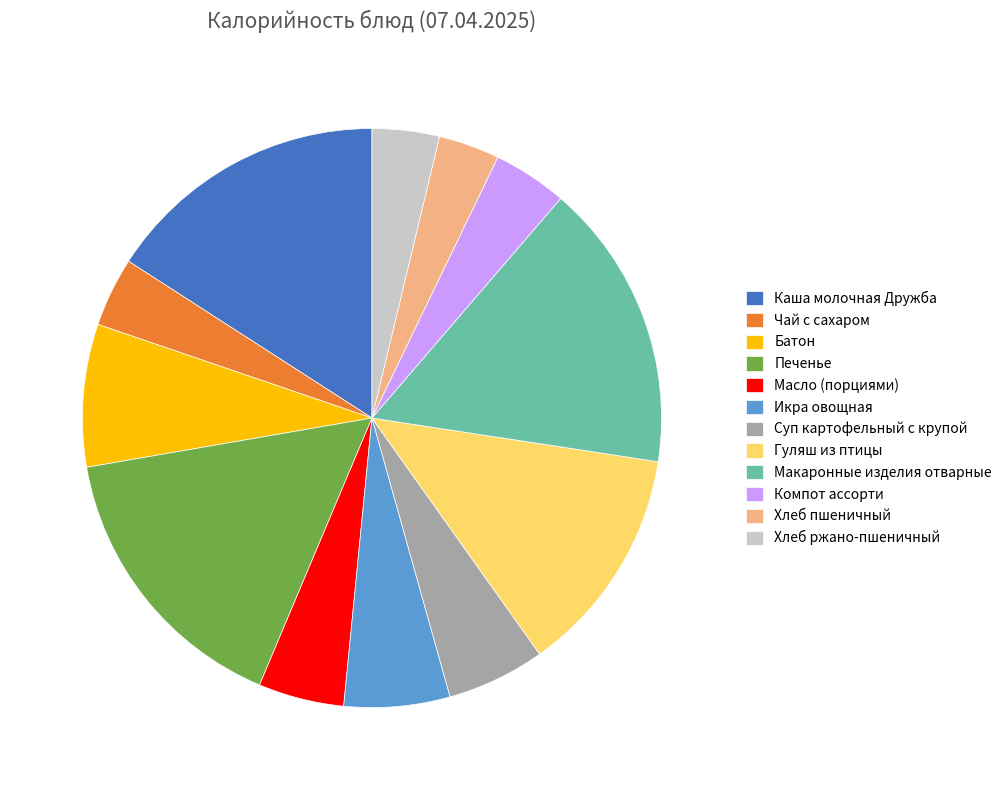

Do Каша молочная Дружба and Печенье together represent more than half of the pie?

No